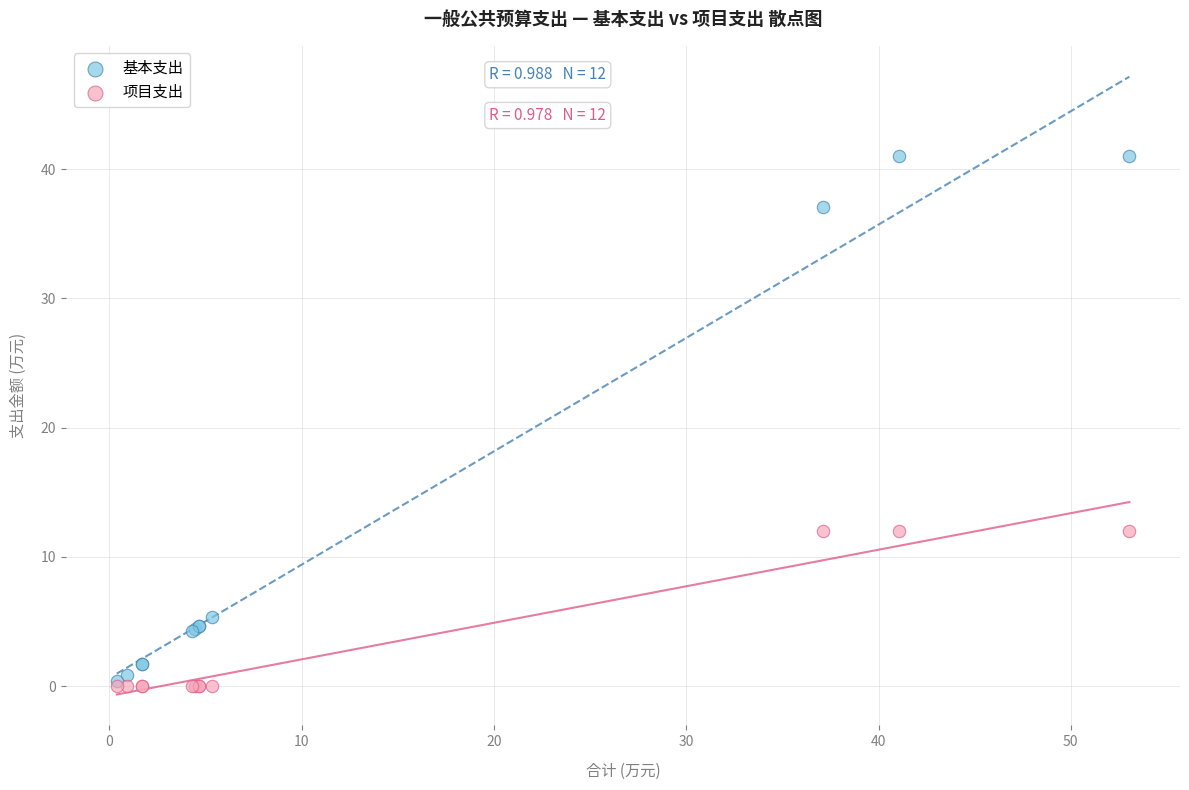

What are all the series names shown in the legend?

基本支出, 项目支出